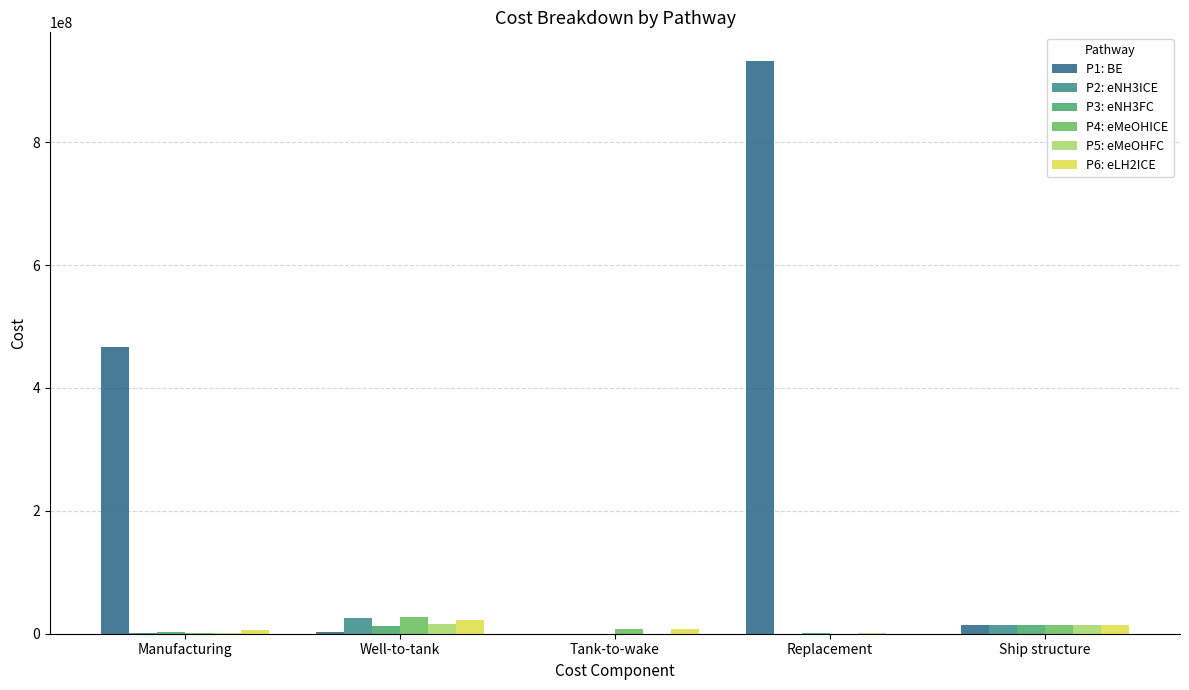

How many series are shown in this chart?

6